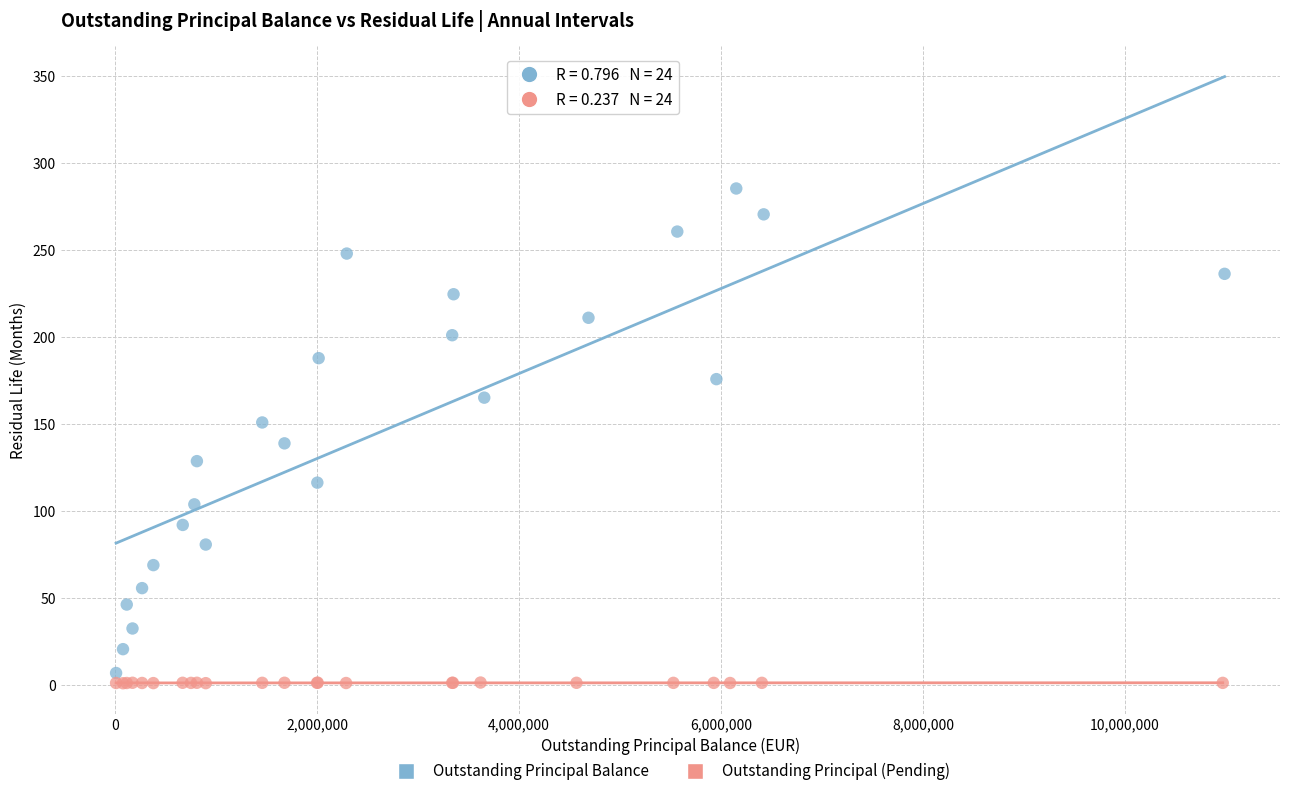

Which series reaches the minimum Y coordinate?

Outstanding Principal (Pending)